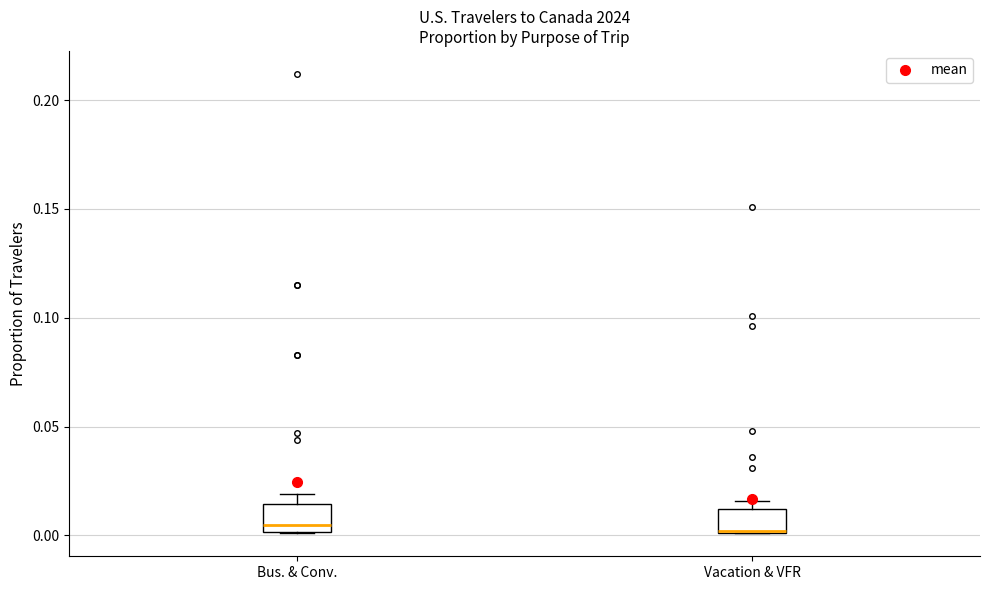

Where is the lower edge of the box for Vacation & VFR on the y-axis? The values are not printed on the chart, so give them approximately, as read against the axis.

0.000